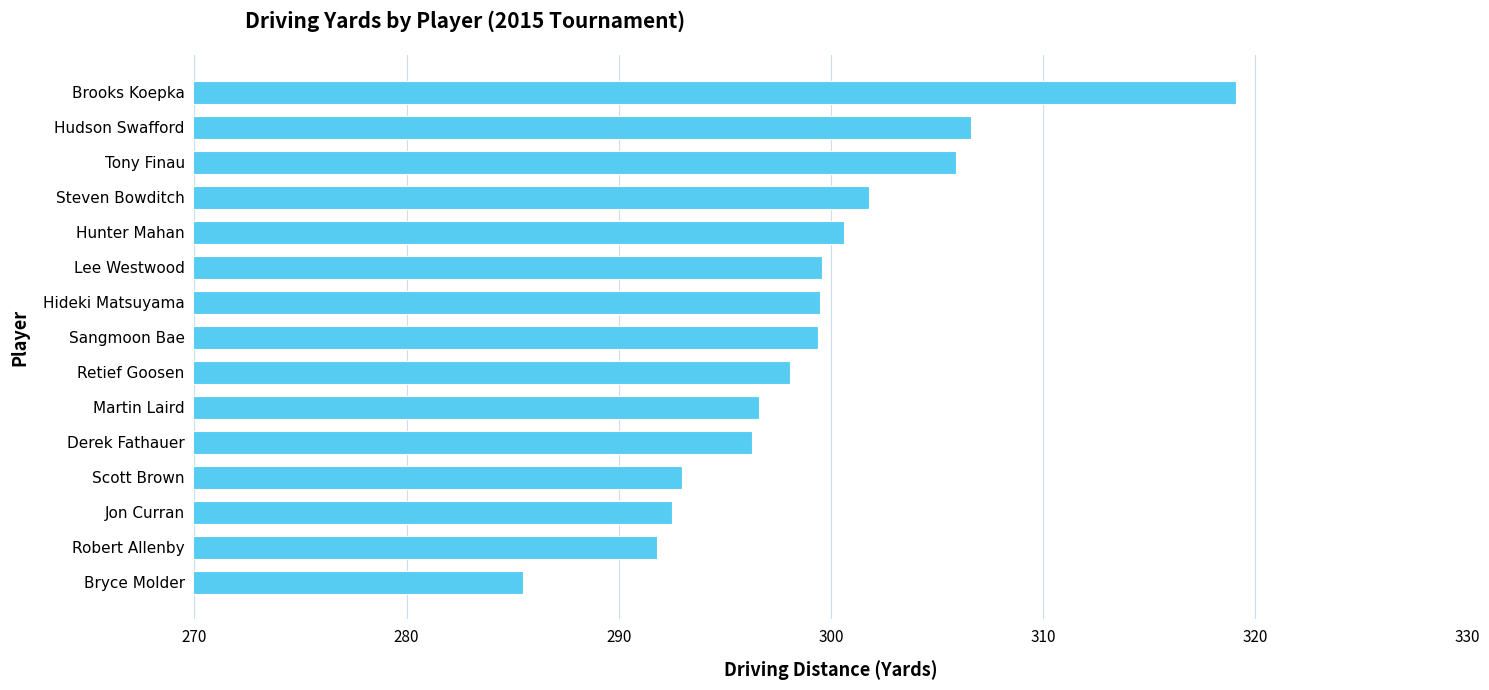

What is the difference between the maximum and second lowest values?

27.3